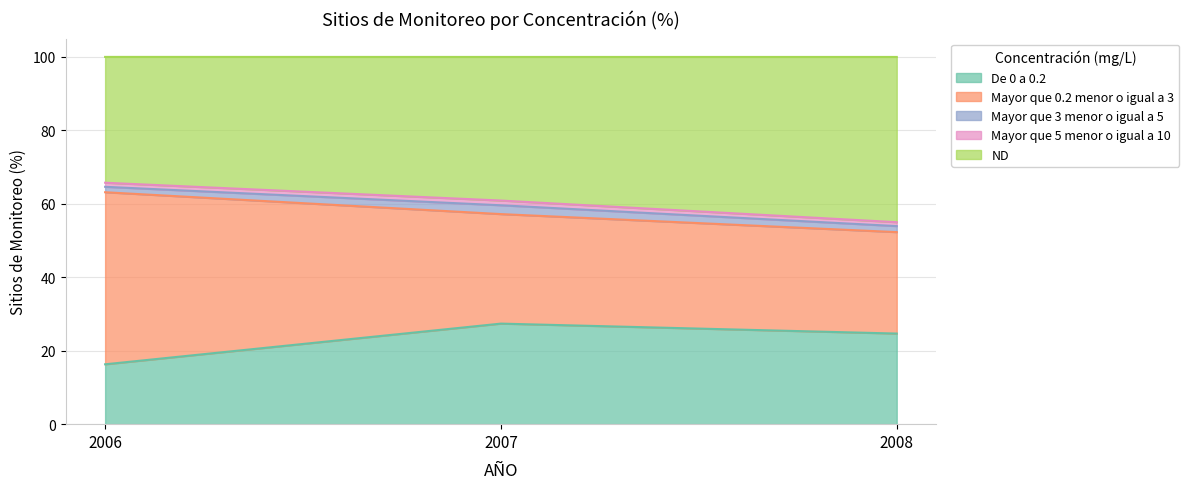

How many data points does each series have?

3